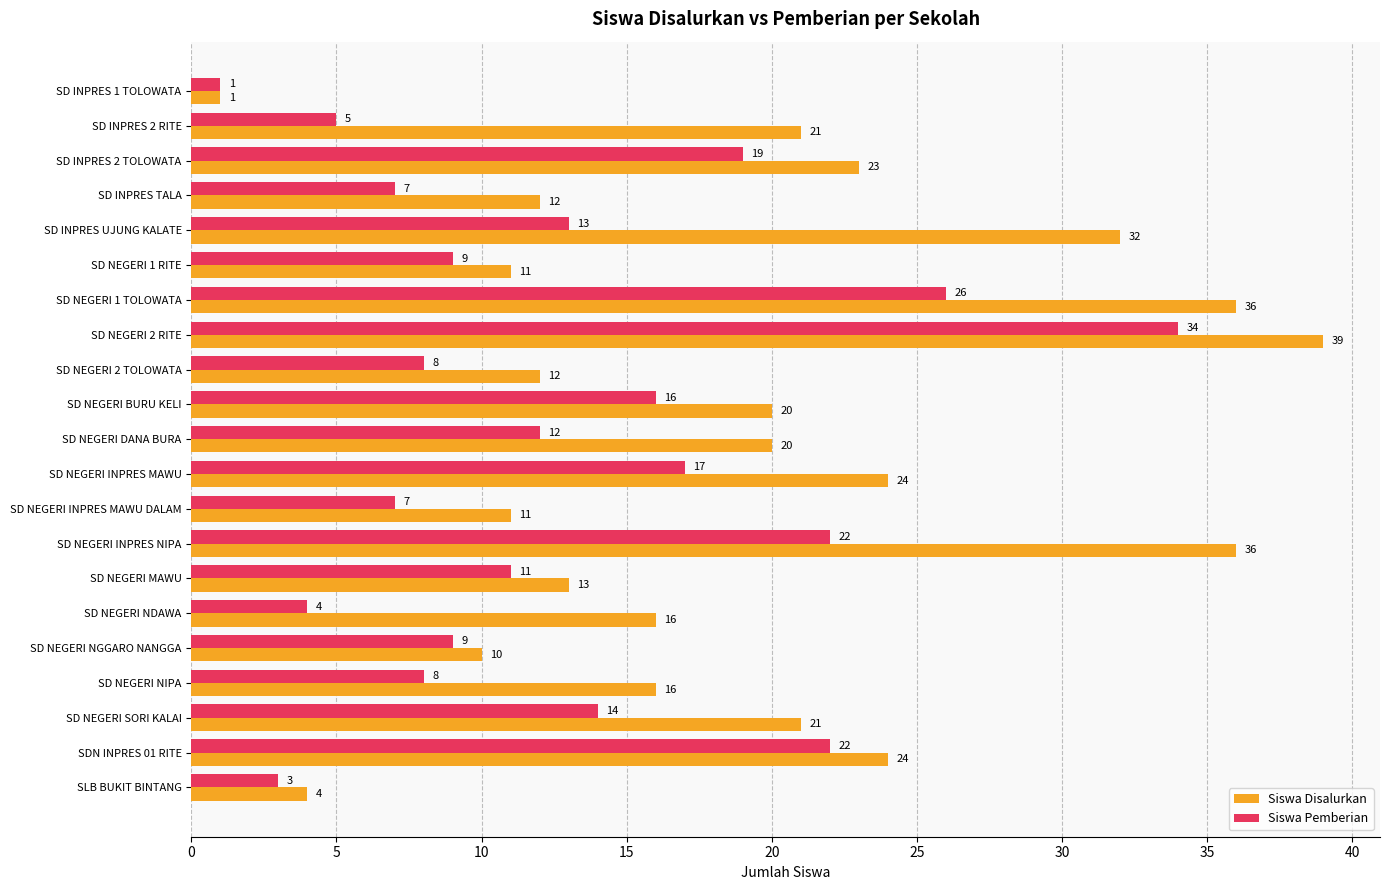

What is the difference between the highest and lowest values at SD NEGERI SORI KALAI?

7